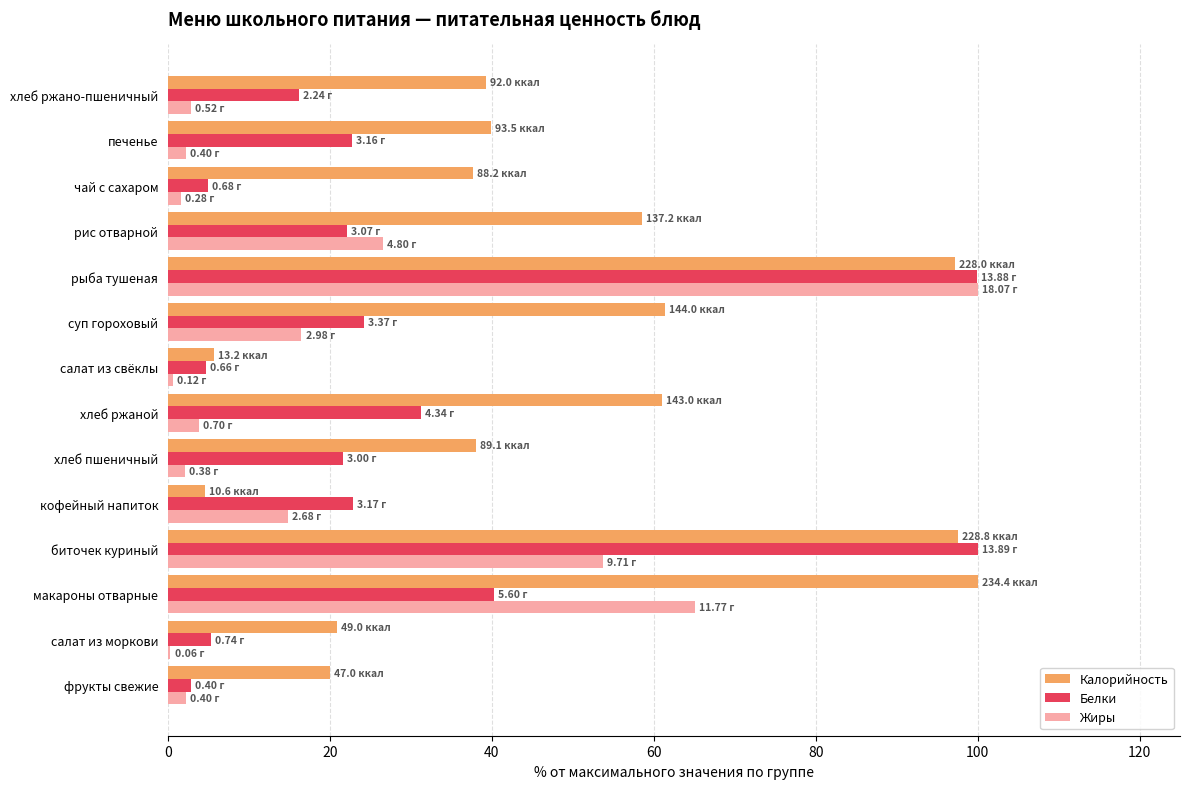

What is the sum of all Белки values?

419.0